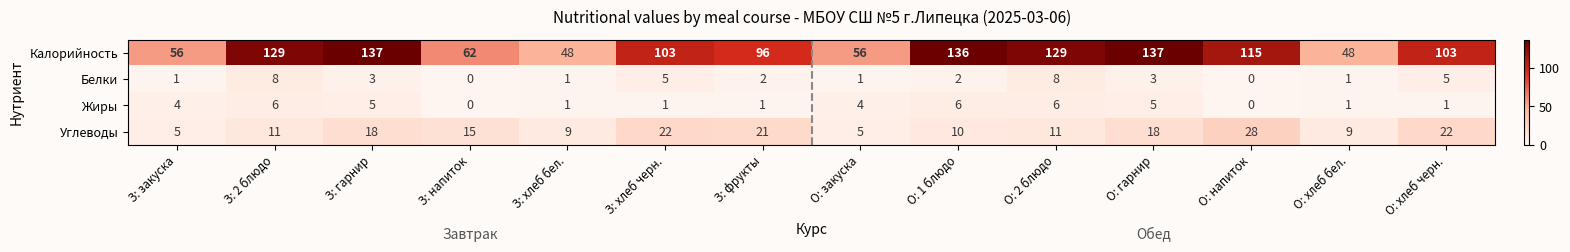

What is the maximum value shown in the chart?

137